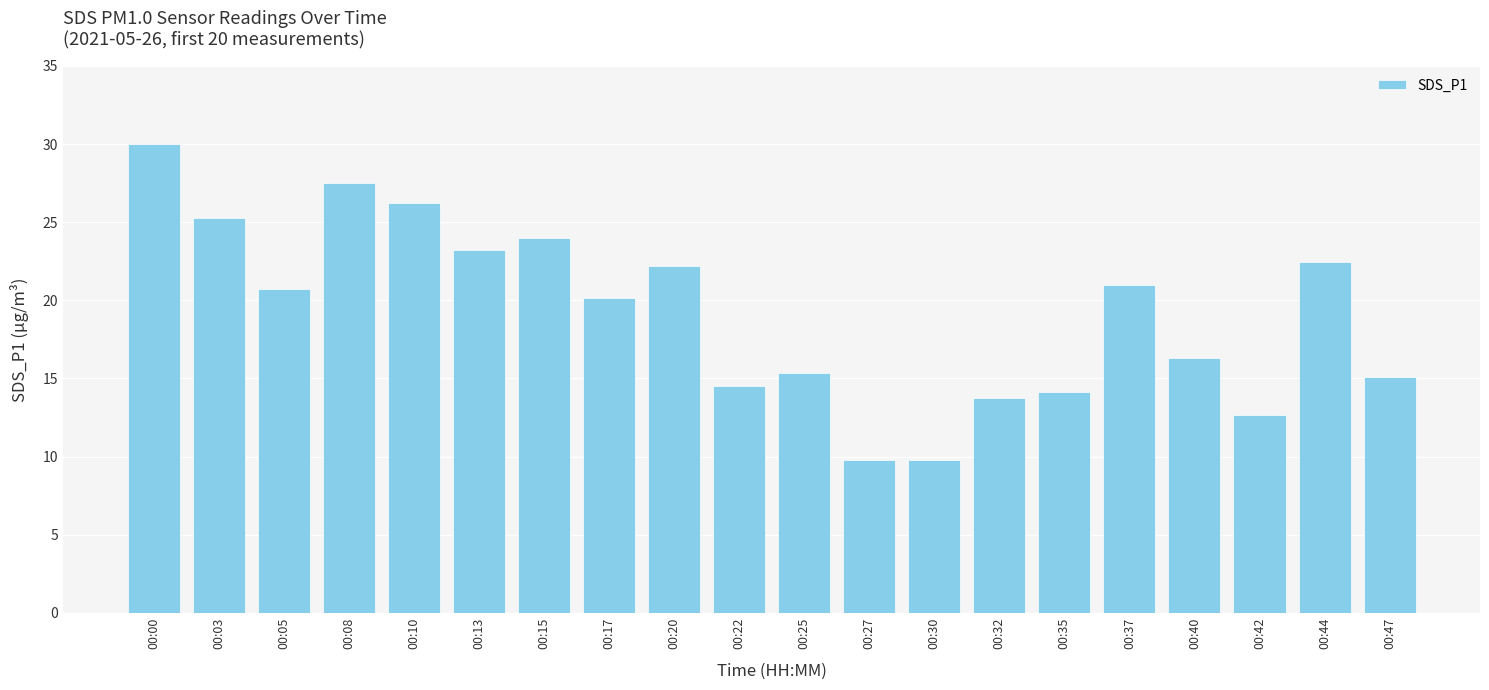

What is the difference between the values at 00:22 and 00:20?

7.7